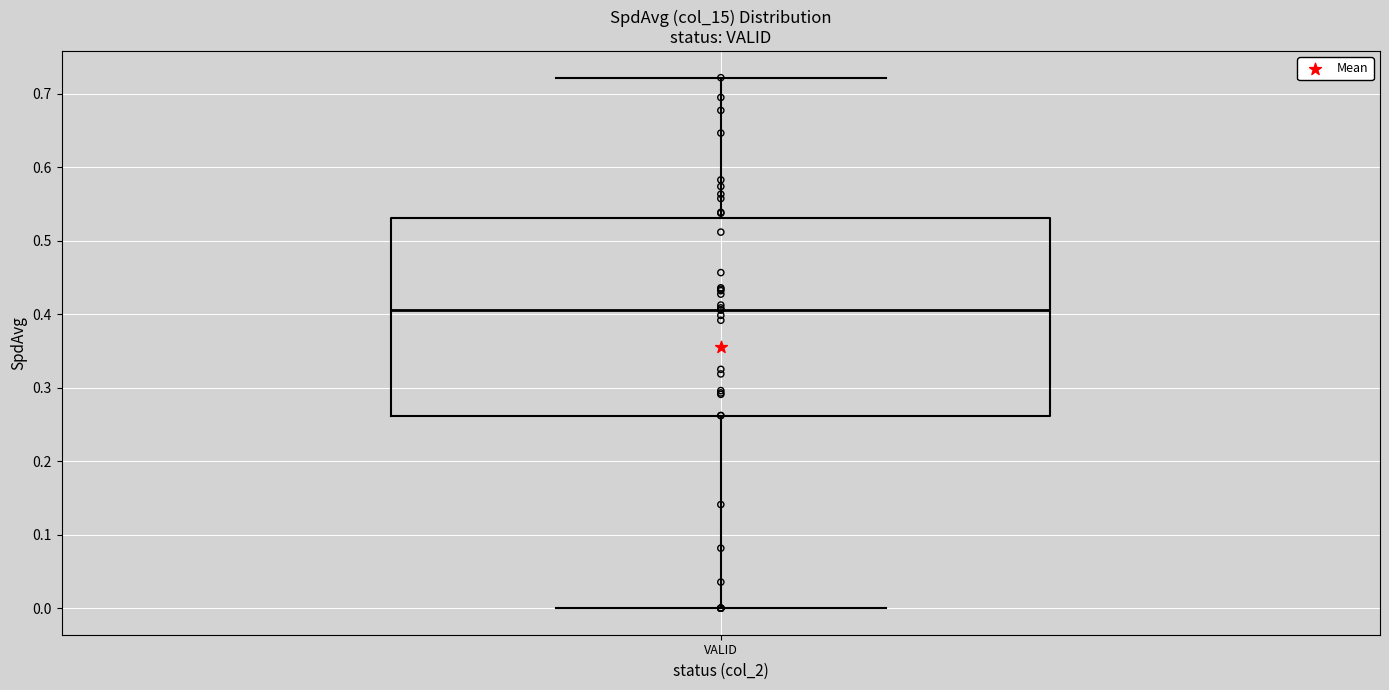

Where is the upper edge of the box for VALID on the y-axis? The values are not printed on the chart, so give them approximately, as read against the axis.

0.53